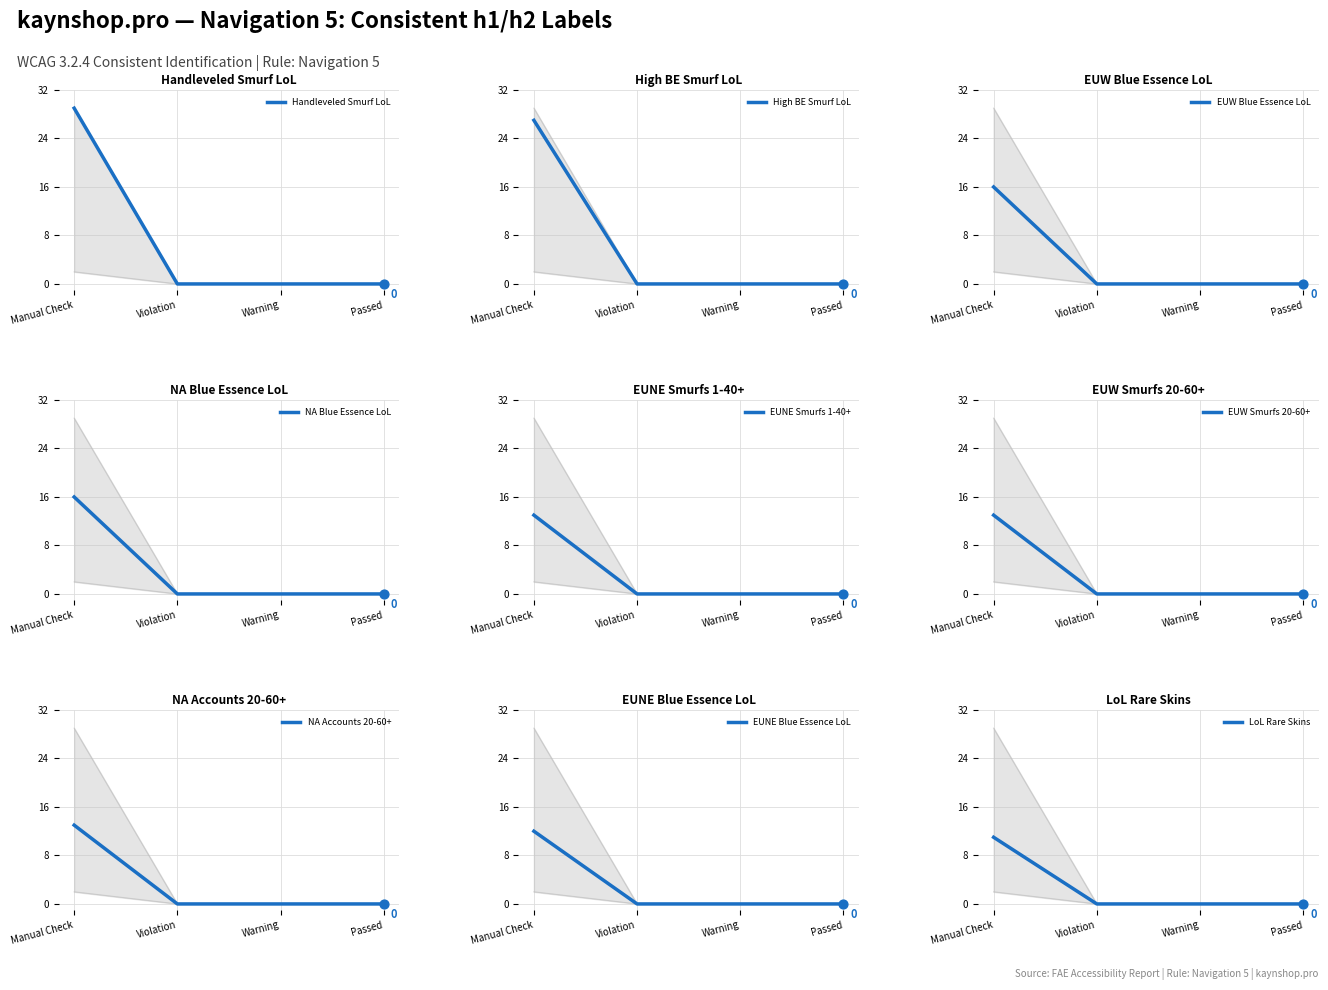

Is it true that High BE Smurf LoL equals 0 at Violation?

True